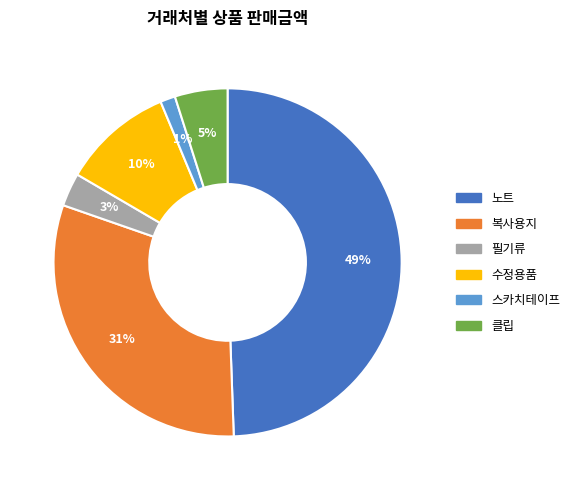

To the nearest percent, what is the combined percentage of 스카치테이프 and 필기류?

4%